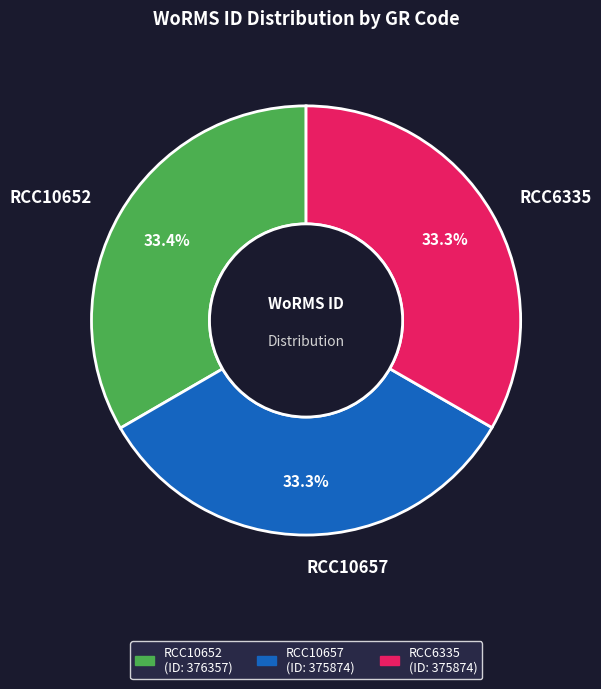

Is there a majority slice in this chart?

No